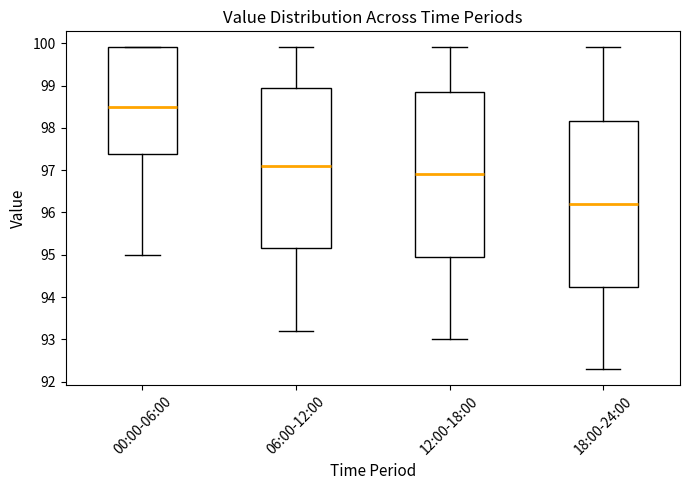

Reading left to right, transcribe this box plot: for each box, give where its median line is, the range the box spans, and where its two whiskers end, as read against the y-axis. The values are not printed on the chart, so give them approximately, as read against the axis.

00:00-06:00: median 98.5, box 97.4 to 99.9, whiskers 95.0 to 99.9
06:00-12:00: median 97.1, box 95.2 to 99.0, whiskers 93.2 to 99.9
12:00-18:00: median 96.9, box 95.0 to 98.9, whiskers 93.0 to 99.9
18:00-24:00: median 96.2, box 94.3 to 98.2, whiskers 92.3 to 99.9